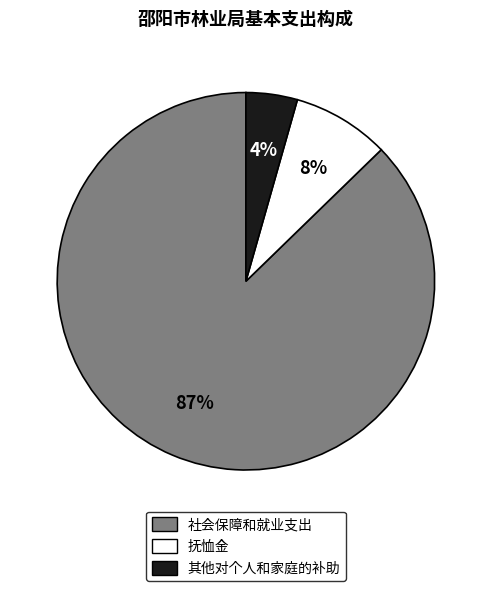

Combined, do 社会保障和就业支出 and 其他对个人和家庭的补助 account for over 50%?

Yes